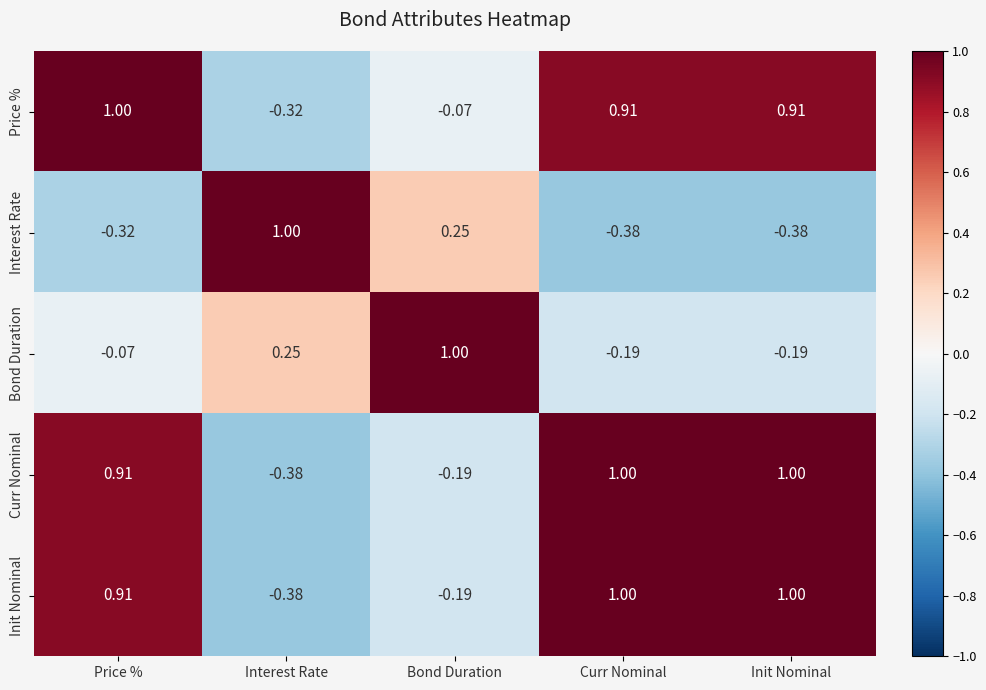

What is the greatest value displayed?

1.0